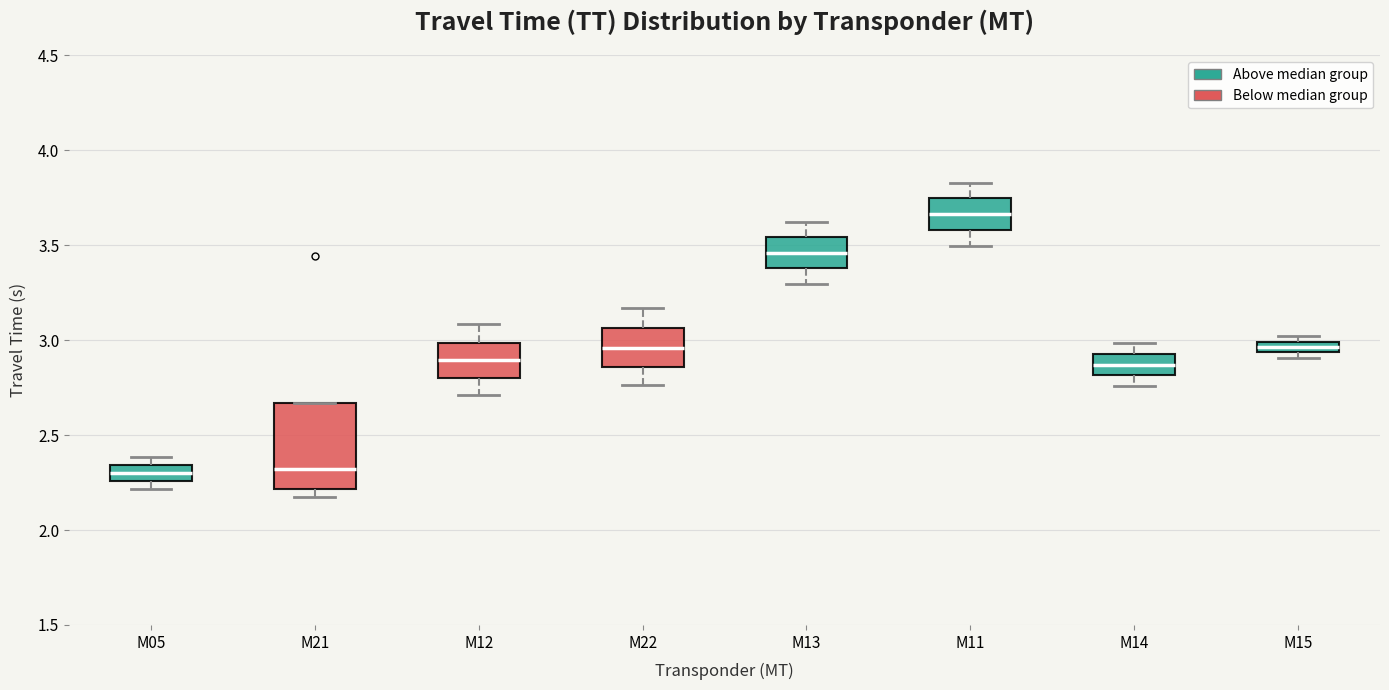

Where is the upper edge of the box for M12 on the y-axis? The values are not printed on the chart, so give them approximately, as read against the axis.

3.00